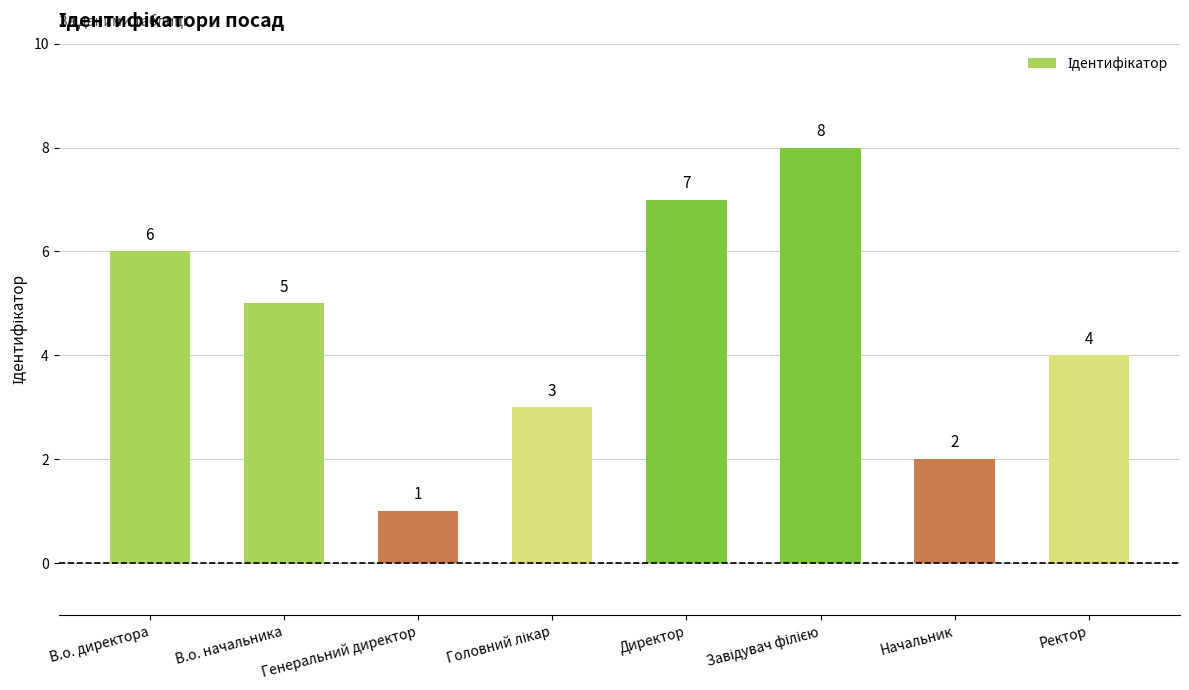

True or false: the data shows 4 at Ректор.

True